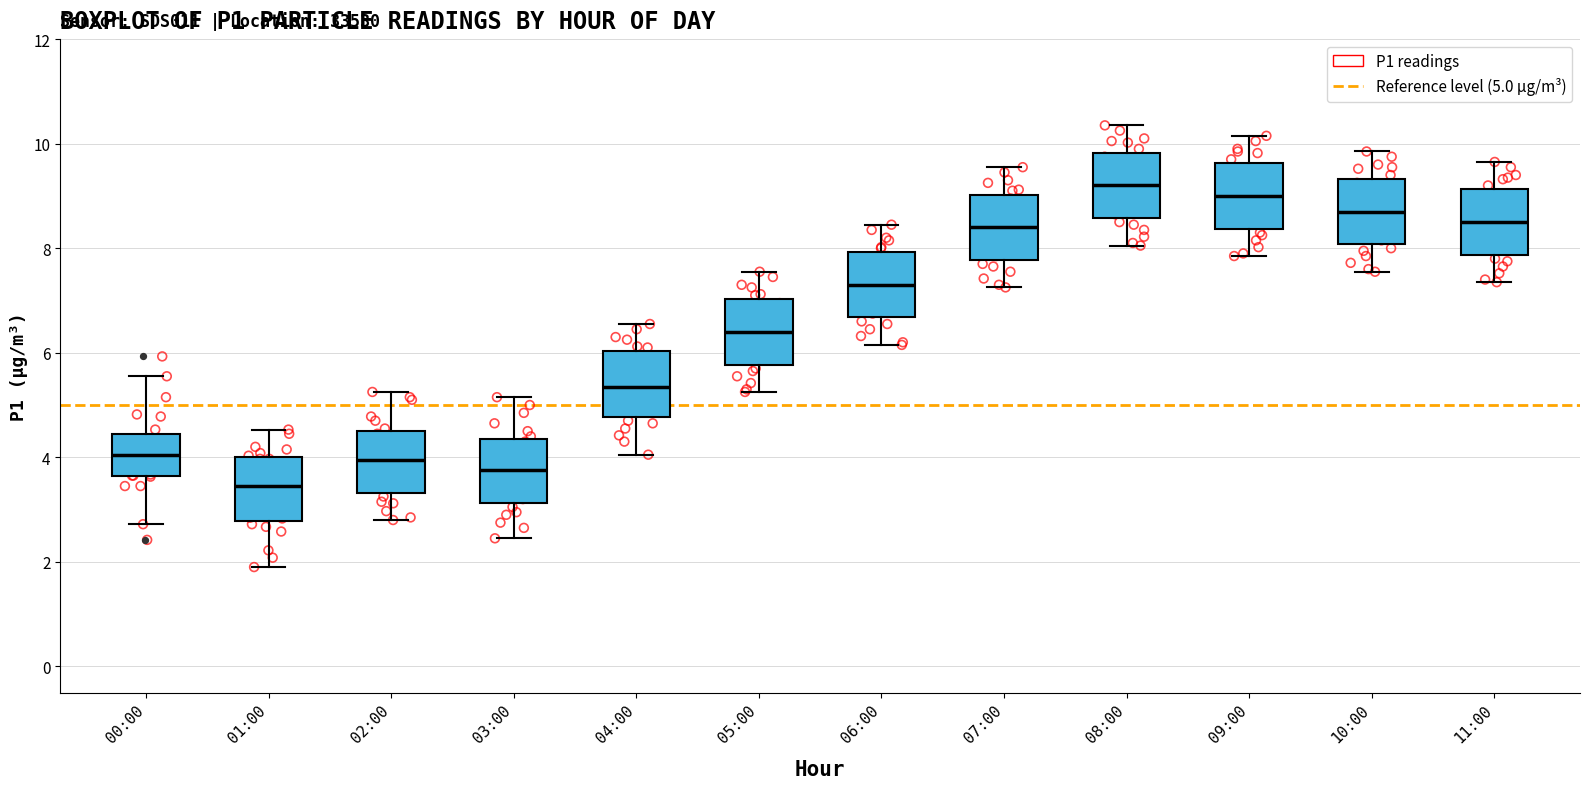

Where does the upper whisker of the box for 08:00 end on the y-axis? The values are not printed on the chart, so give them approximately, as read against the axis.

10.4